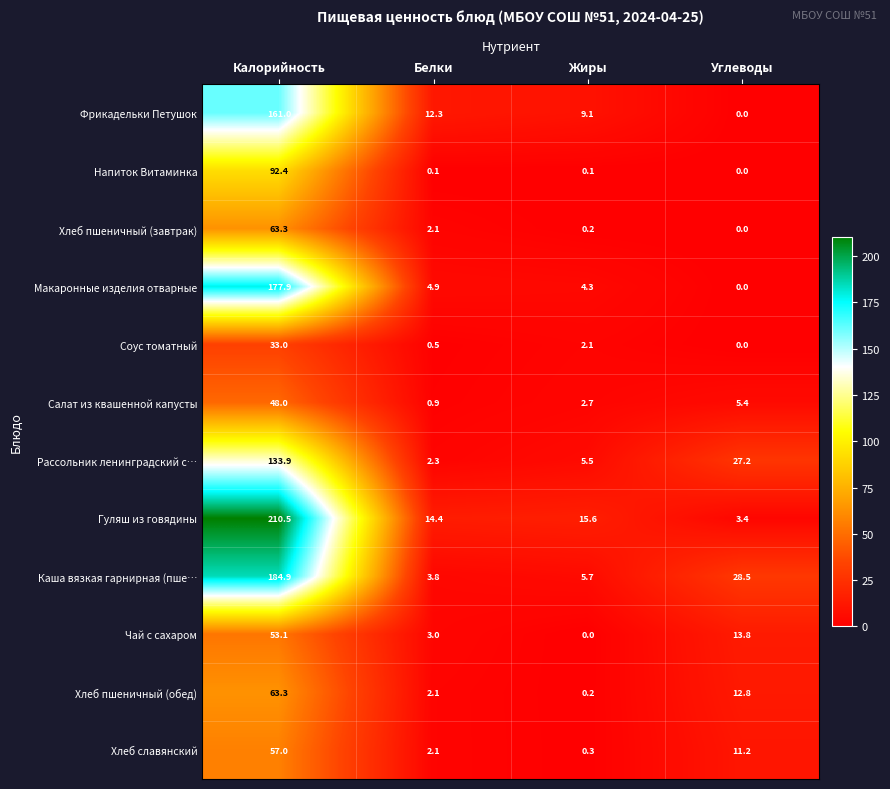

Which category has the highest value in the Хлеб пшеничный (завтрак) series?

Калорийность